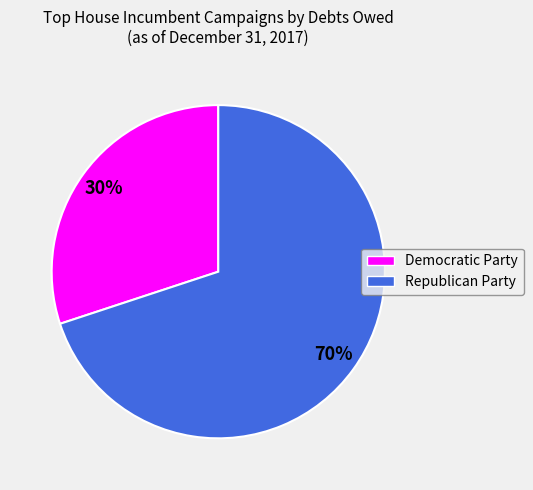

To the nearest percent, what is the difference between the largest and smallest slice percentages?

40%